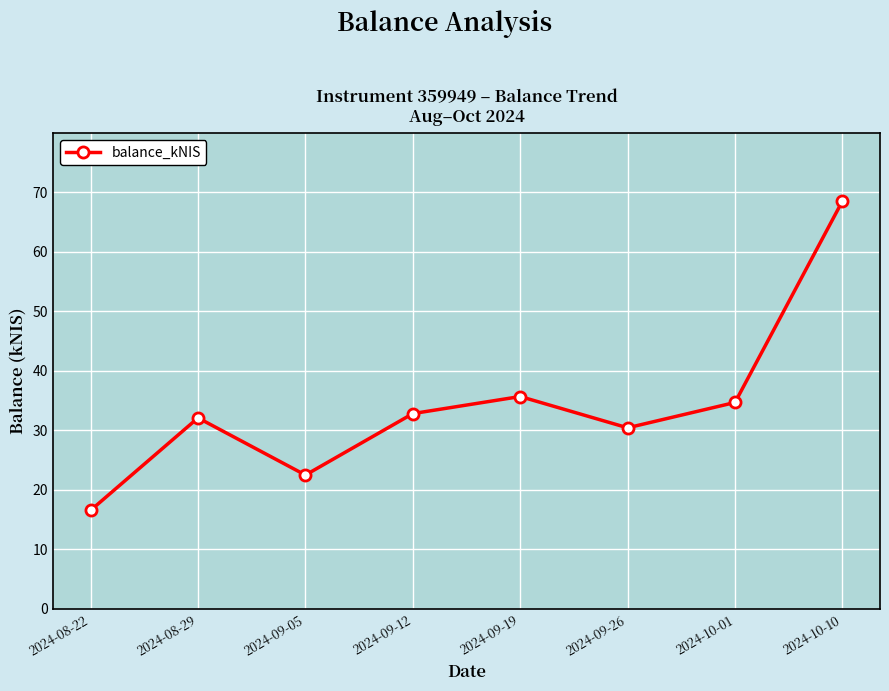

What is the sum of the values at 2024-09-26 and 2024-10-01?

65.1